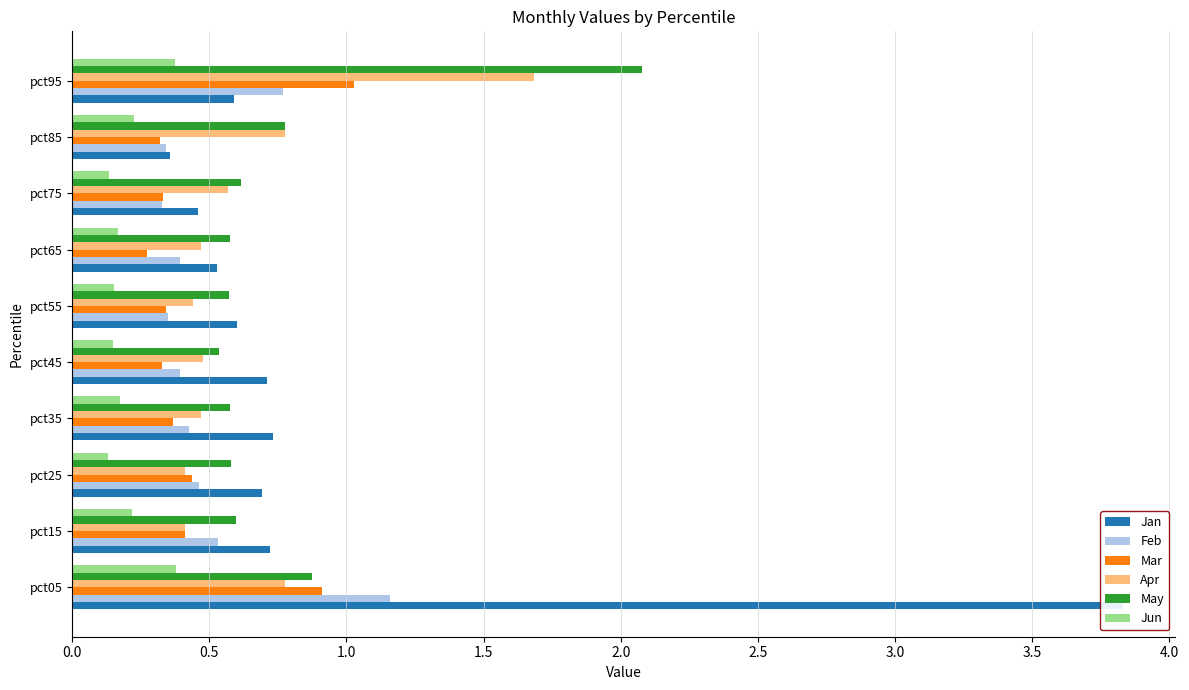

How many bars are there in total?

60